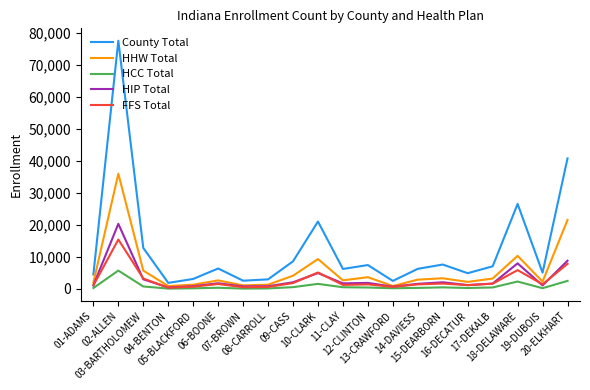

Which series has the largest total across all categories?

County Total